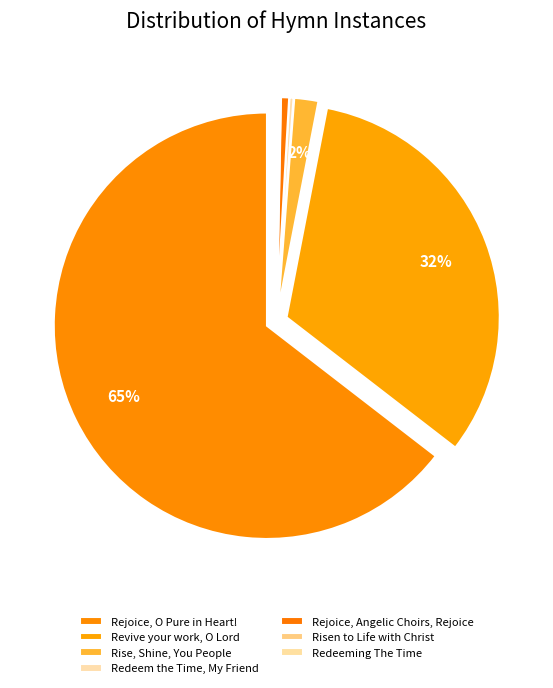

How many slices are in this pie chart?

7